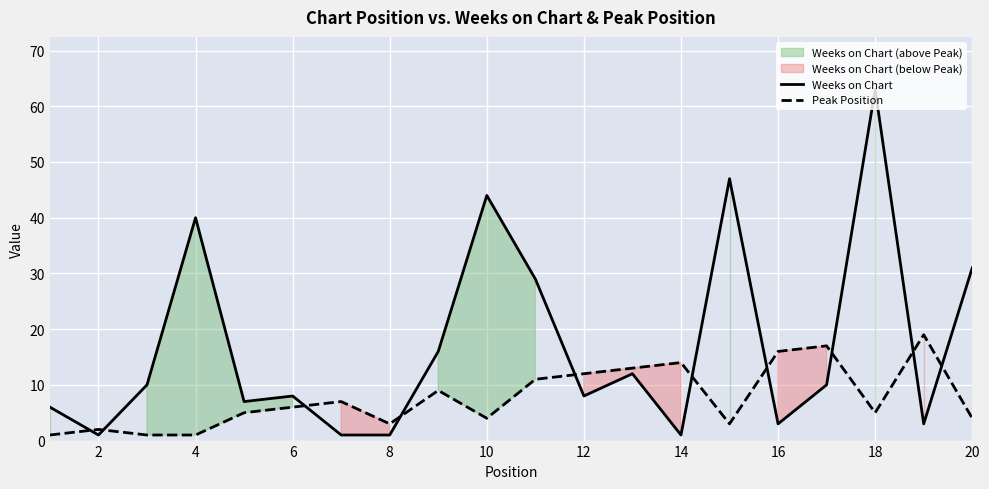

How many data points does each series have?

20